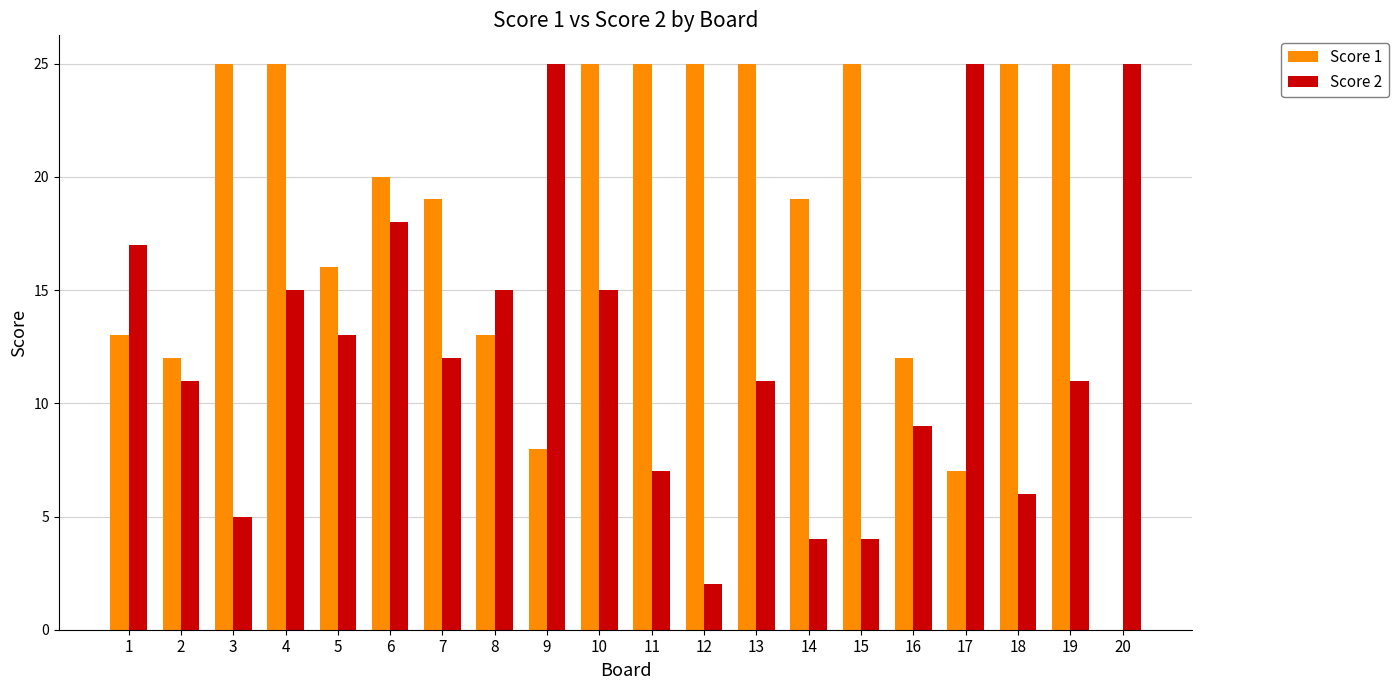

How many distinct data groups are displayed?

2